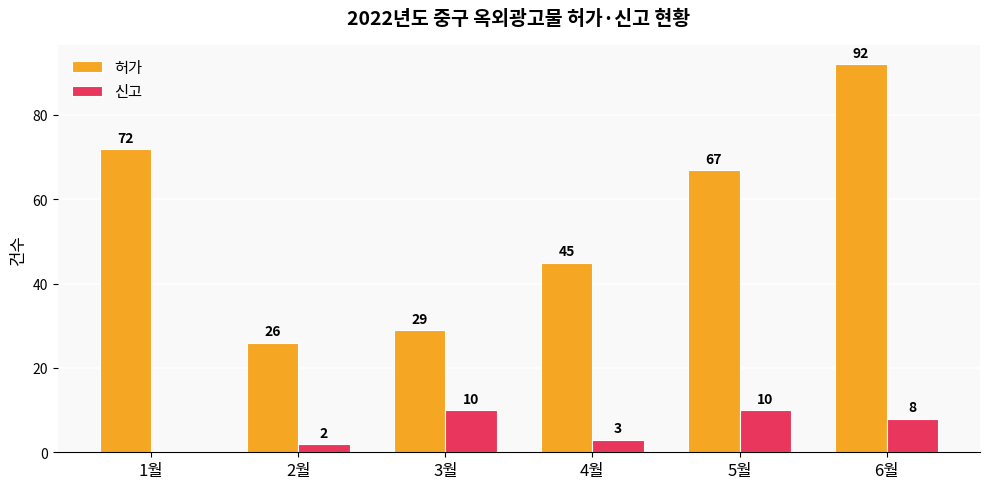

Read the 신고 value at 6월.

8